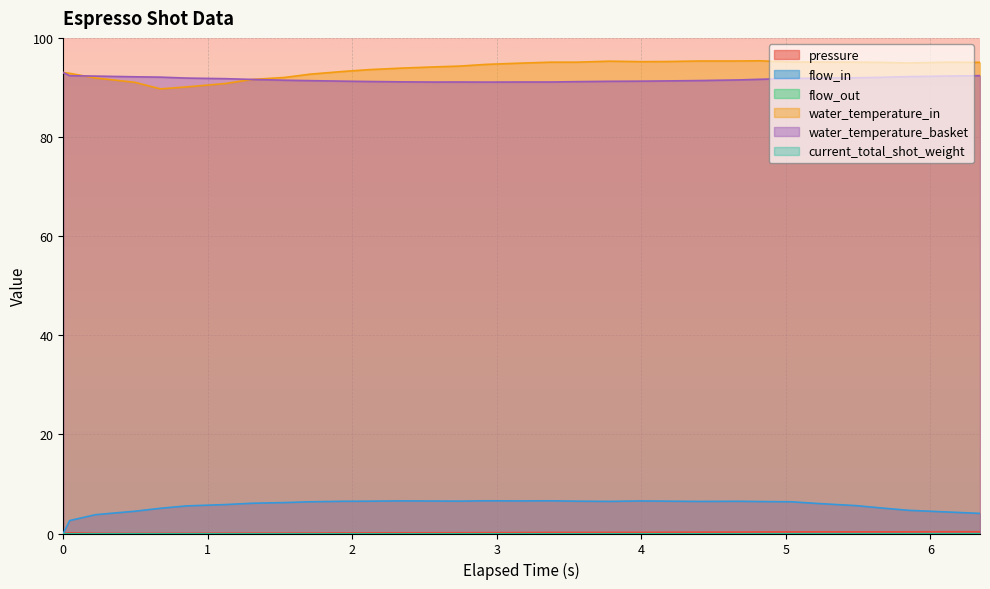

Does the chart display data point markers on the line(s)?

No